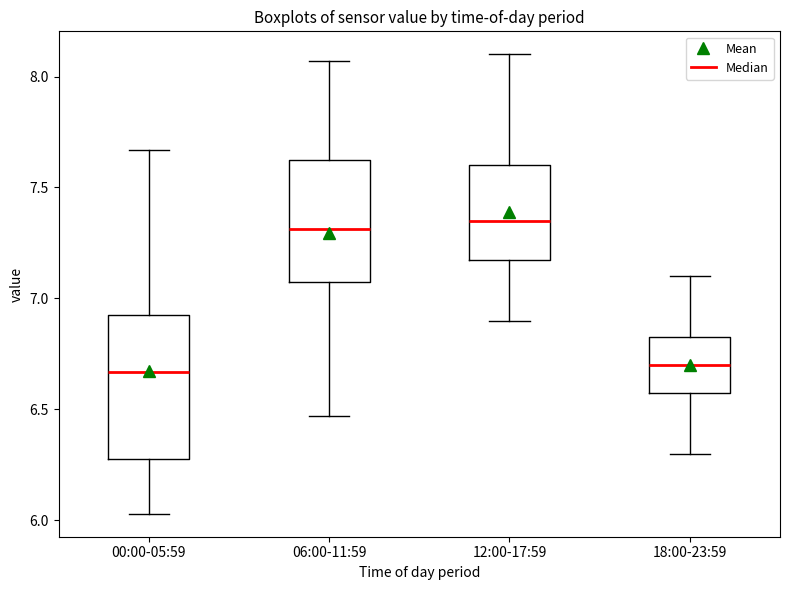

Where does the upper whisker of the box for 12:00-17:59 end on the y-axis? The values are not printed on the chart, so give them approximately, as read against the axis.

8.10